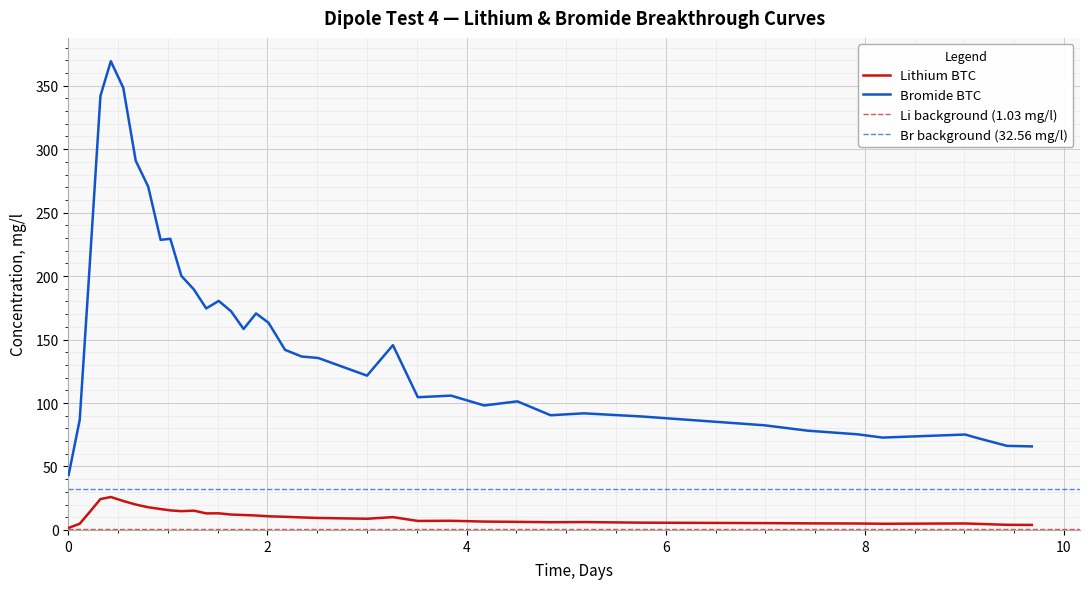

What is the minimum value for Bromide BTC?

43.4